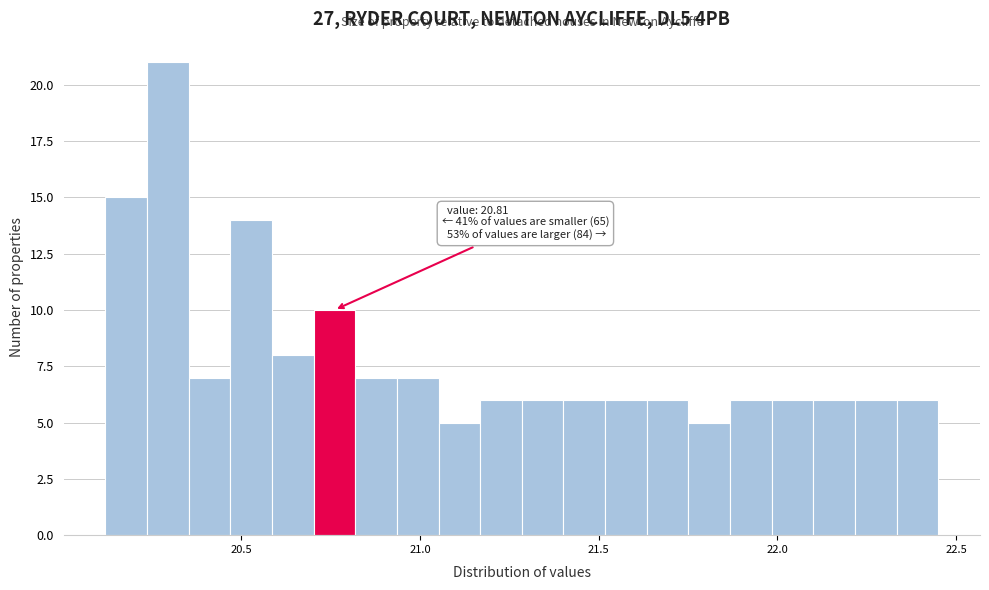

Read against the x-axis, roughly where is the centre of the tallest bar?

20.30